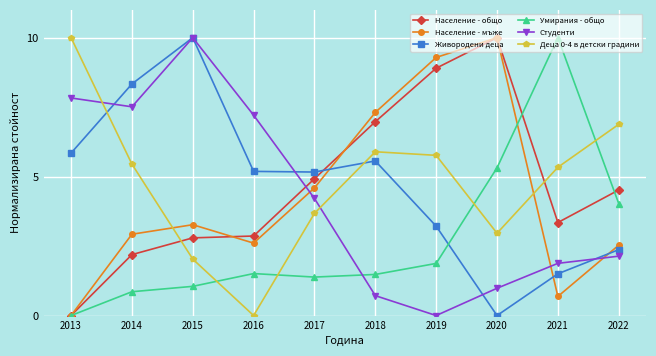

Is it true that Население - мъже equals -5.3 at 2013?

False